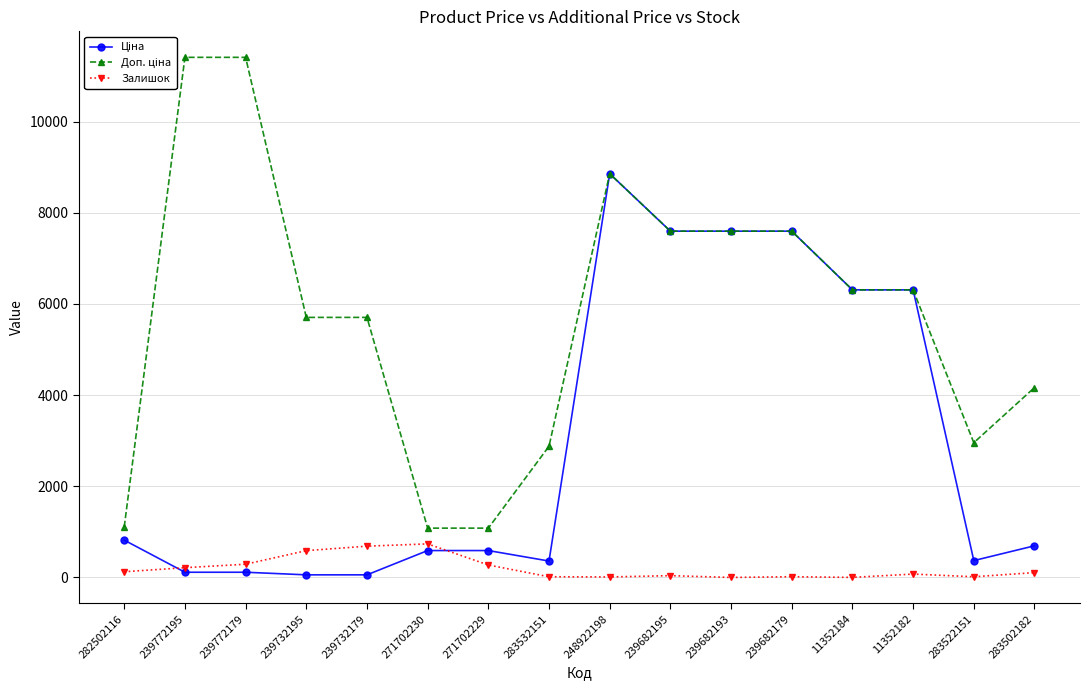

What position from the left is 271702229?

7